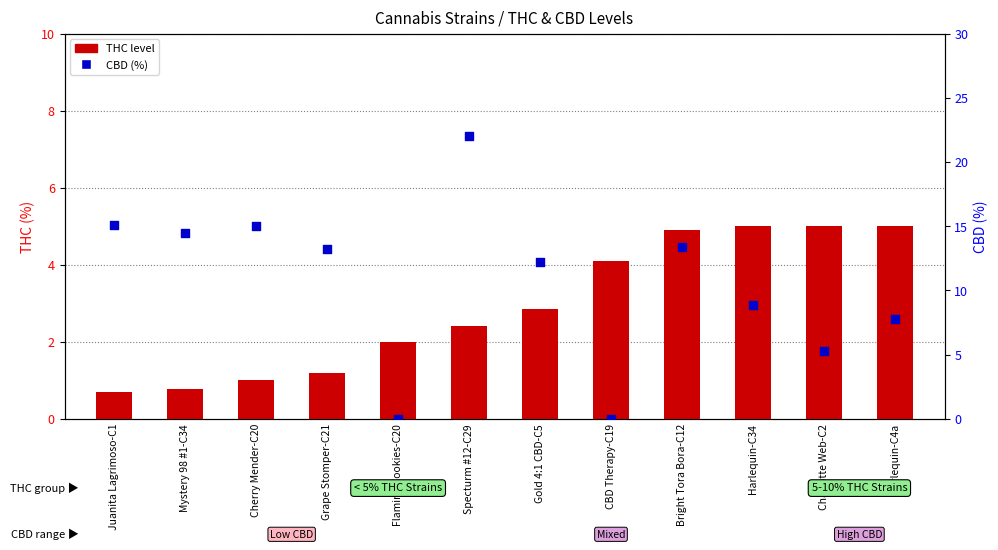

Which series contains the highest Y value?

CBD (%)